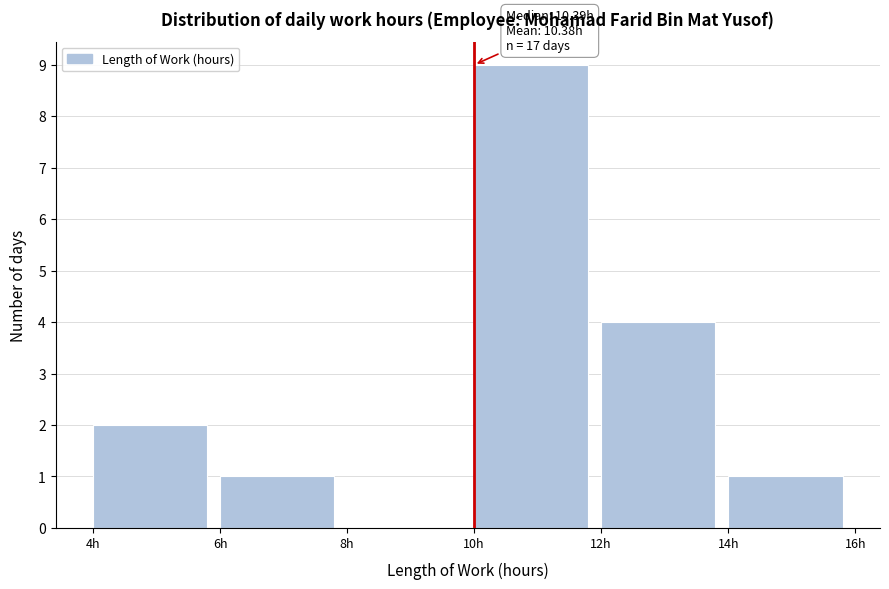

Over which range of the x-axis is the bar tallest?

10 to 12